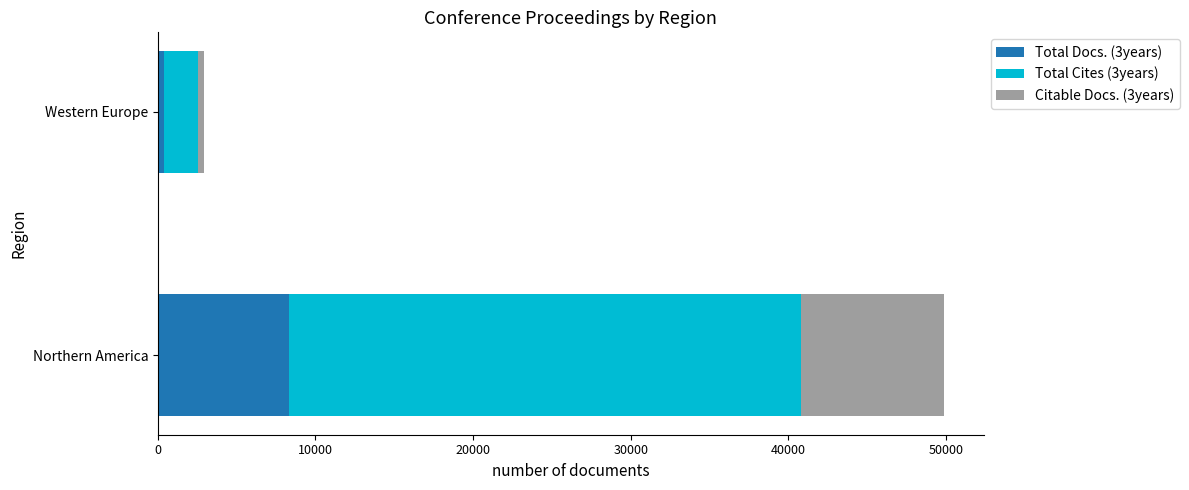

At which label does Total Docs. (3years) reach its peak?

Northern America